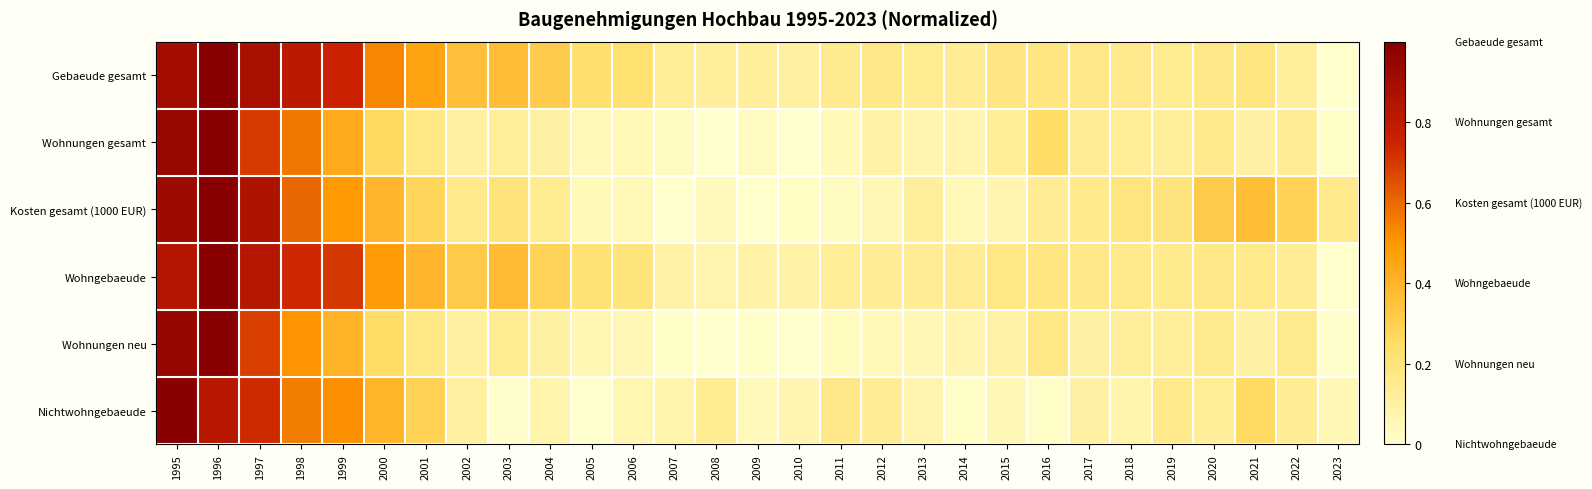

What is the total value across all series at 2002?

1.2